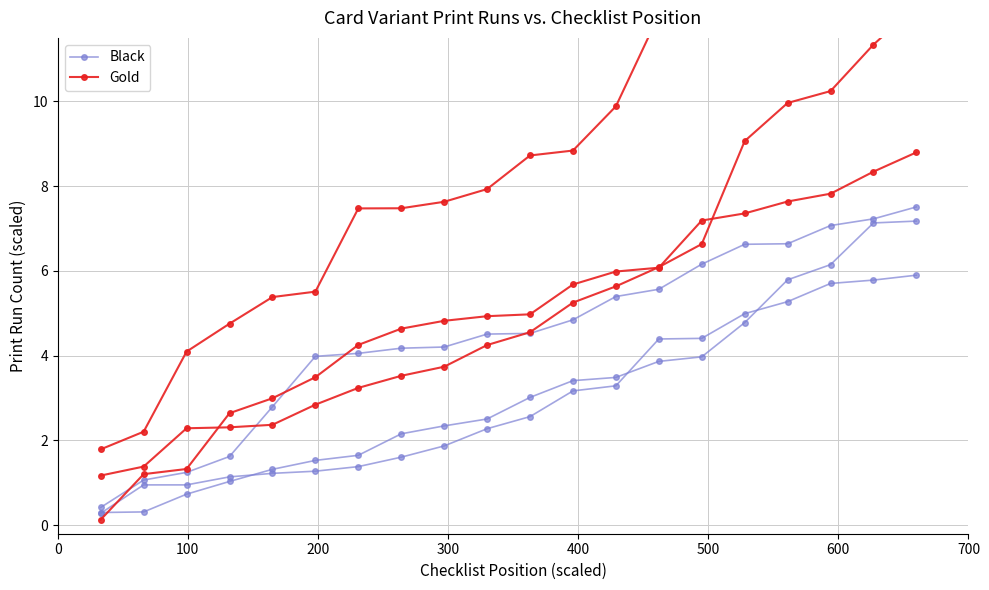

How many data points does each series have?

20